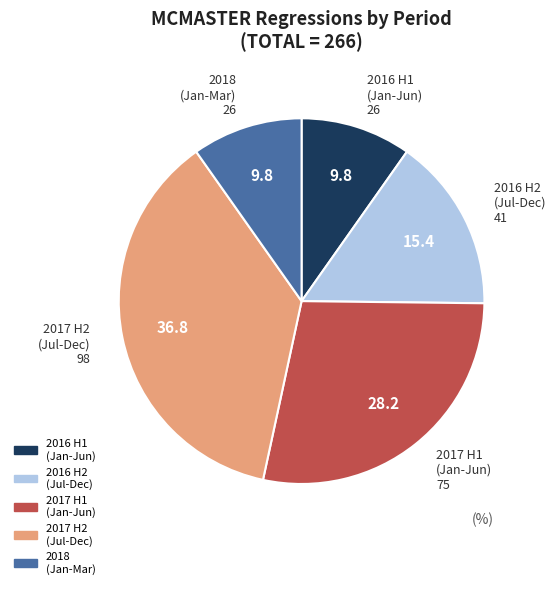

Is there any slice that represents more than half of the pie?

No